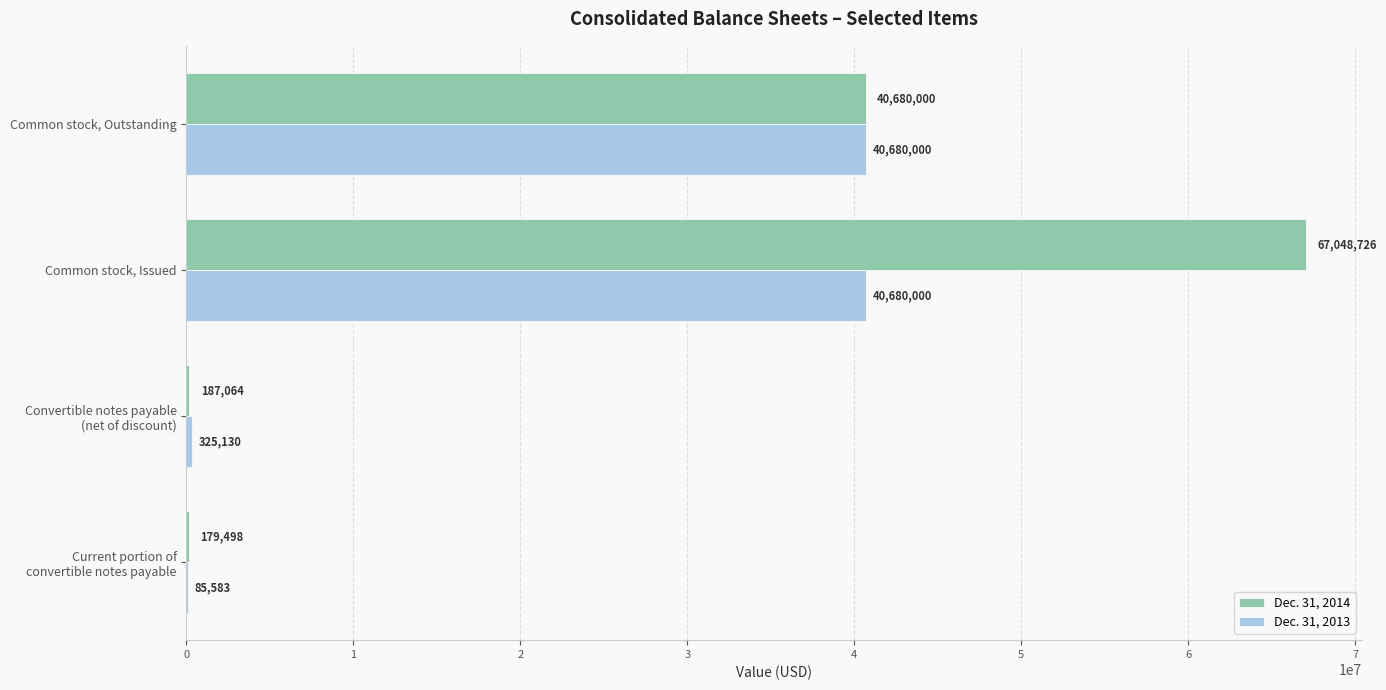

What is the maximum value shown in the chart?

67048726